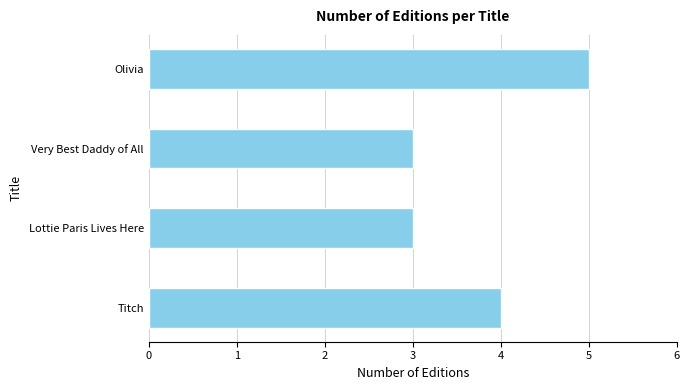

Is it true that the value at Lottie Paris Lives Here is 1?

False